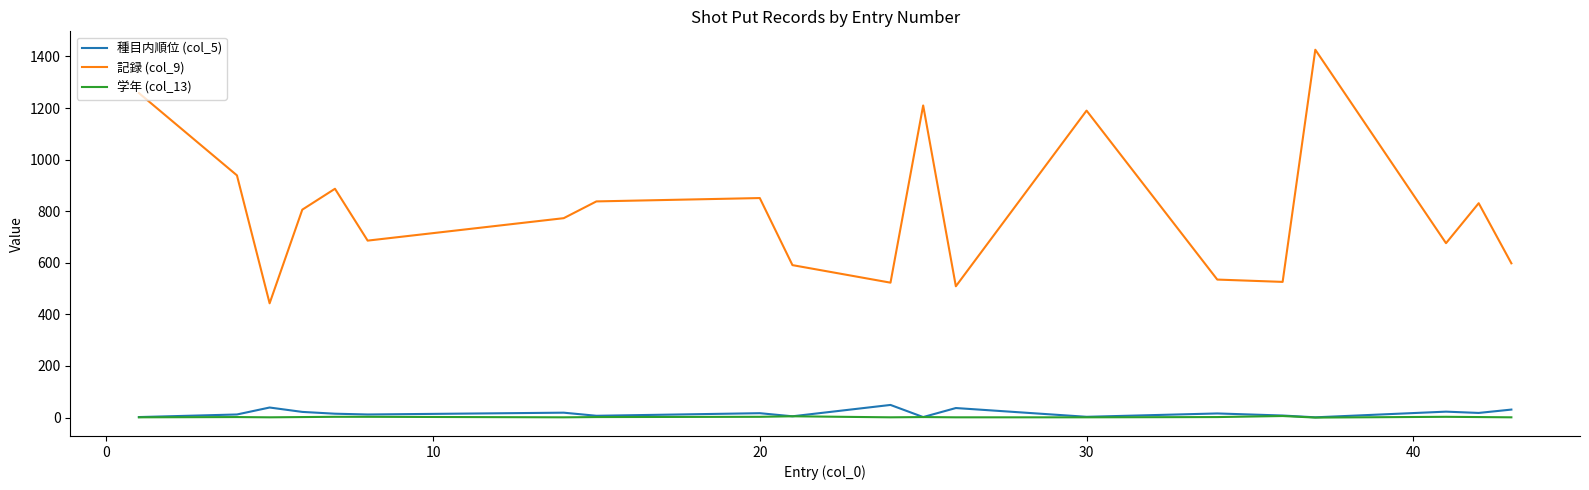

True or false: 学年 (col_13) and 記録 (col_9) intersect in this chart.

False